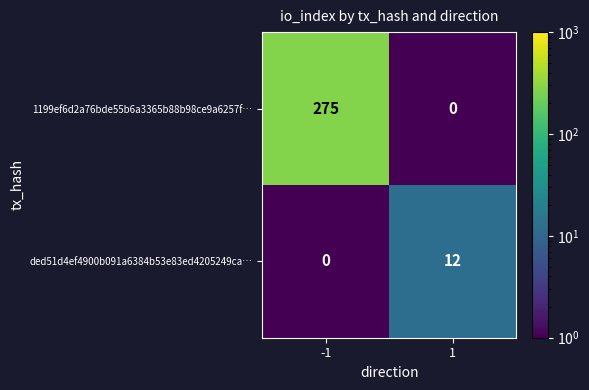

What is the minimum value shown in the chart?

0